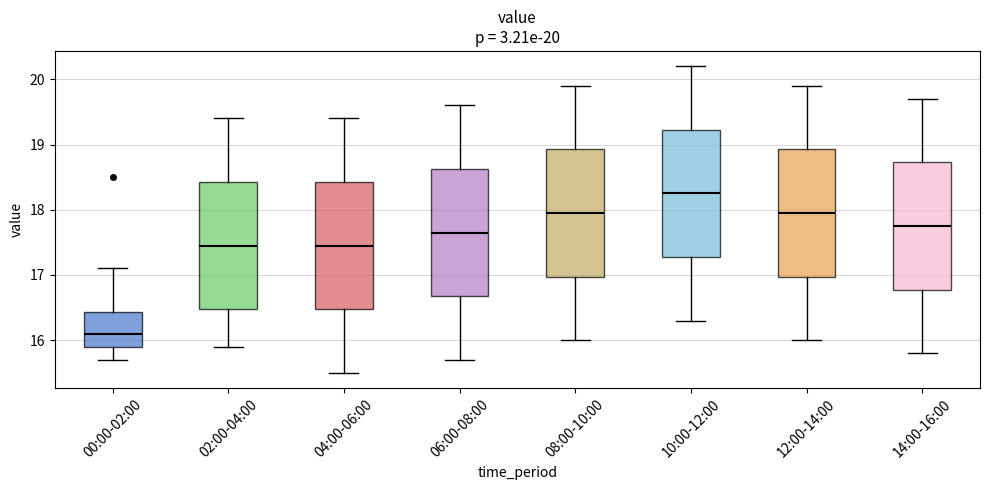

Which box's median line is the lowest?

00:00-02:00